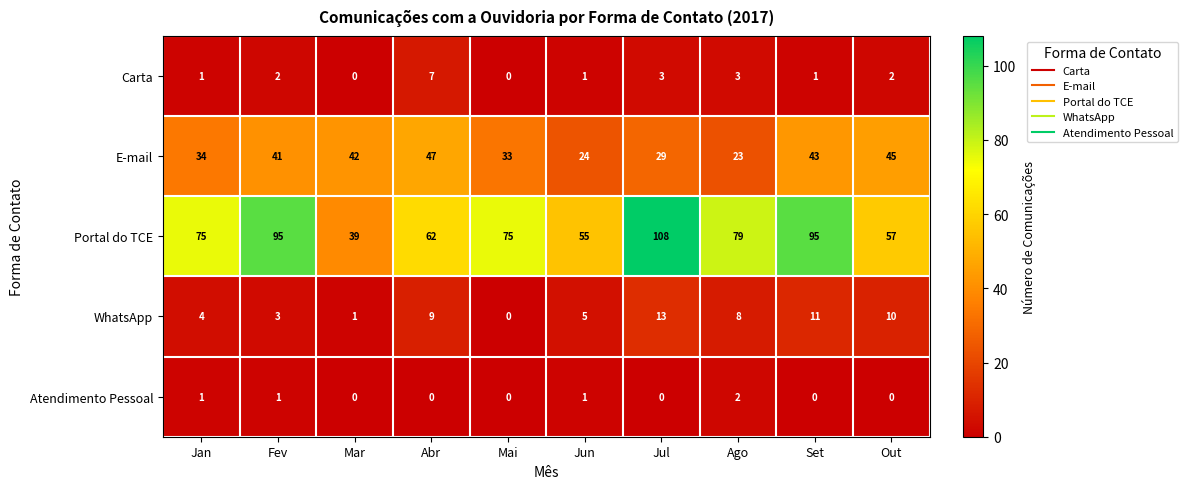

Where does the WhatsApp series first go above 8?

Abr